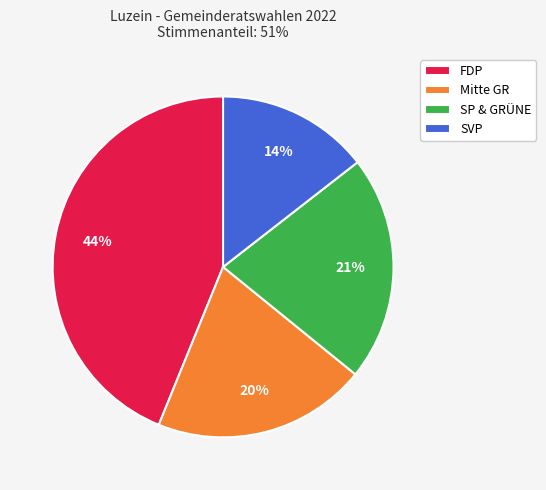

Does SP & GRÜNE represent more than half of the total?

No